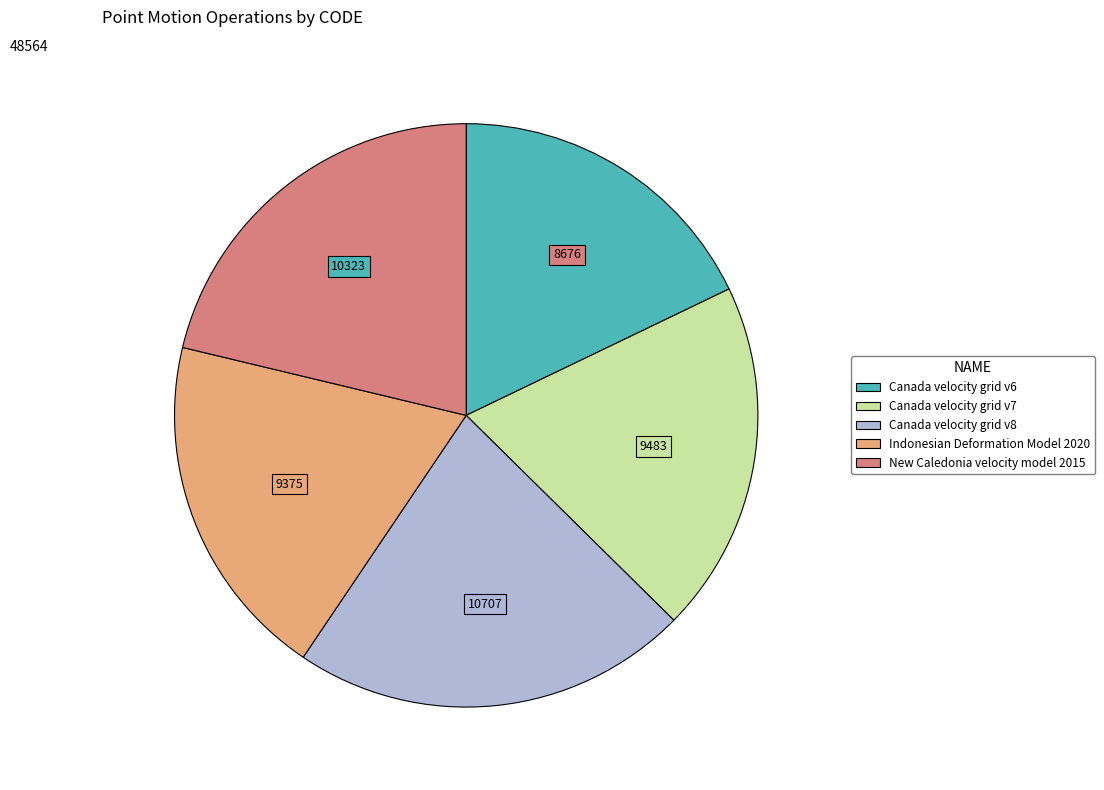

Does any single category account for the majority?

No